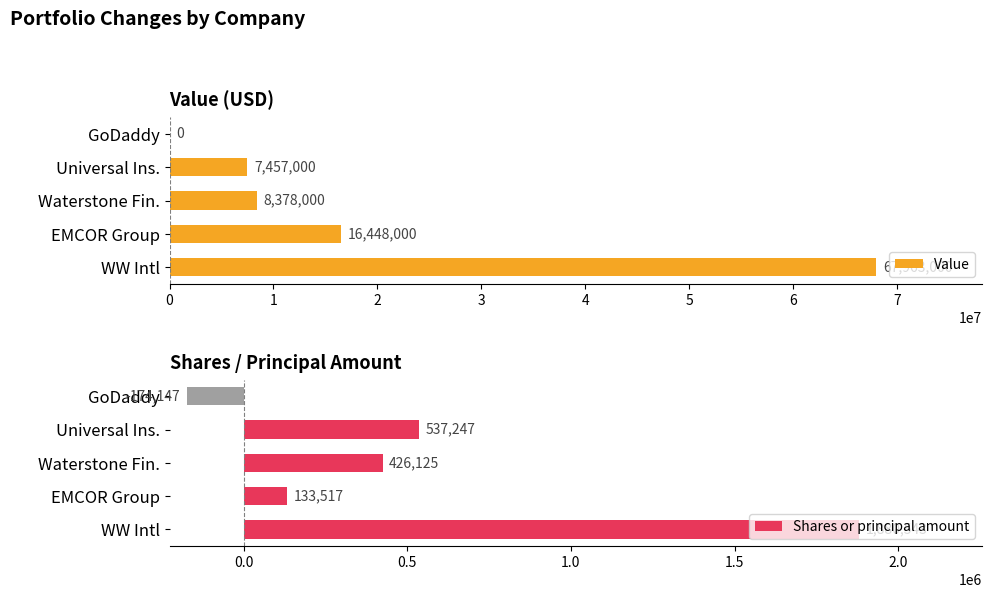

Rank the series by their maximum value, from lowest to highest.

Shares or principal amount, Value